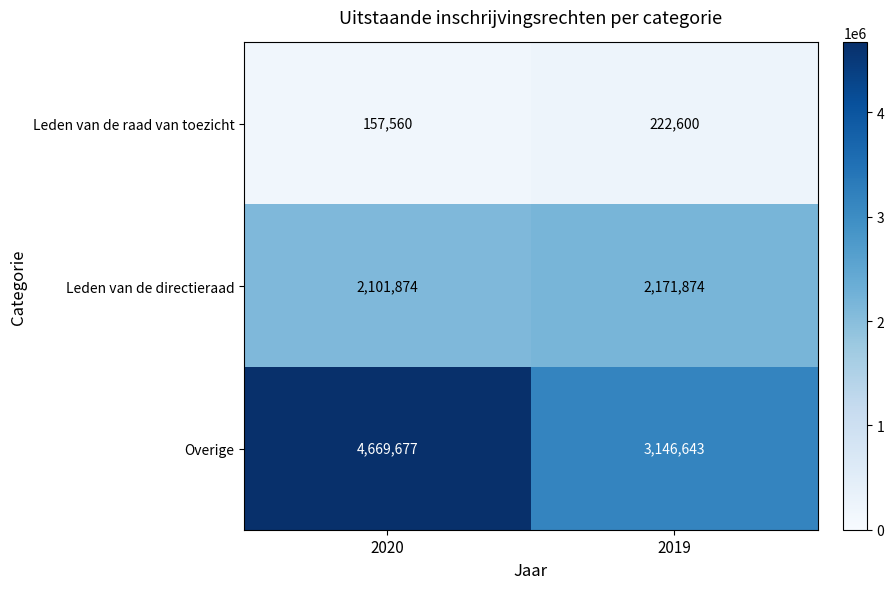

Rank the series at 2020 from lowest to highest value.

Leden van de raad van toezicht, Leden van de directieraad, Overige